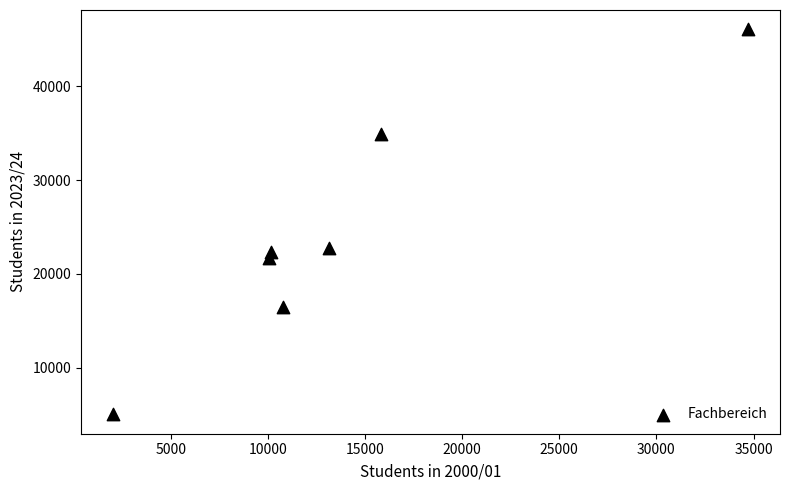

What is the average Y value?

24179